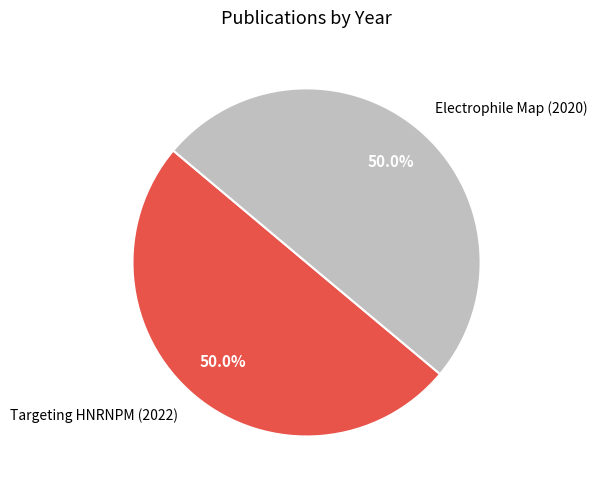

What percentage is NOT represented by Targeting HNRNPM (2022)?

50.0%